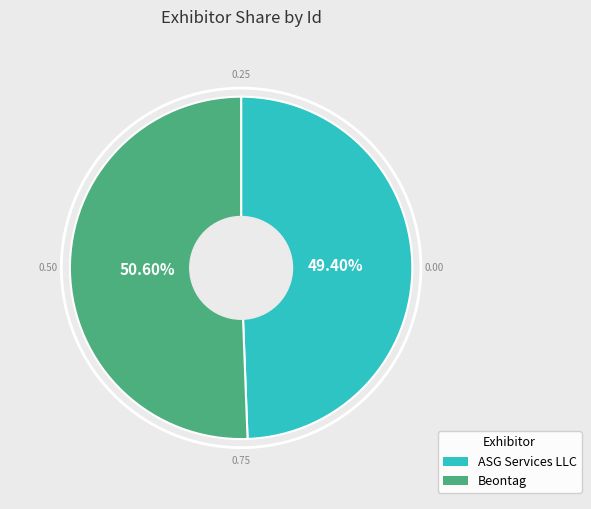

Rank the categories by value from highest to lowest.

Beontag, ASG Services LLC